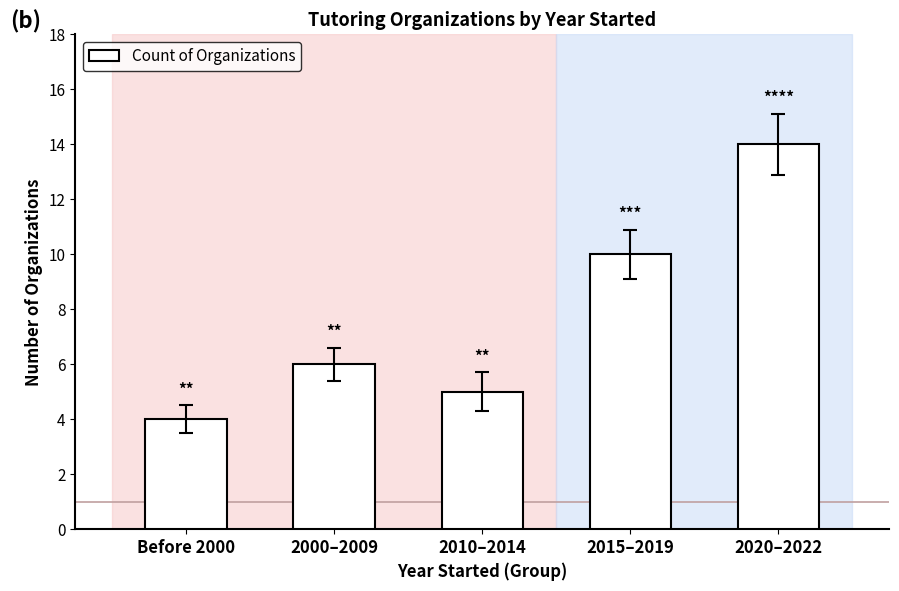

What is the change in value from 2000–2009 to 2020–2022?

+8